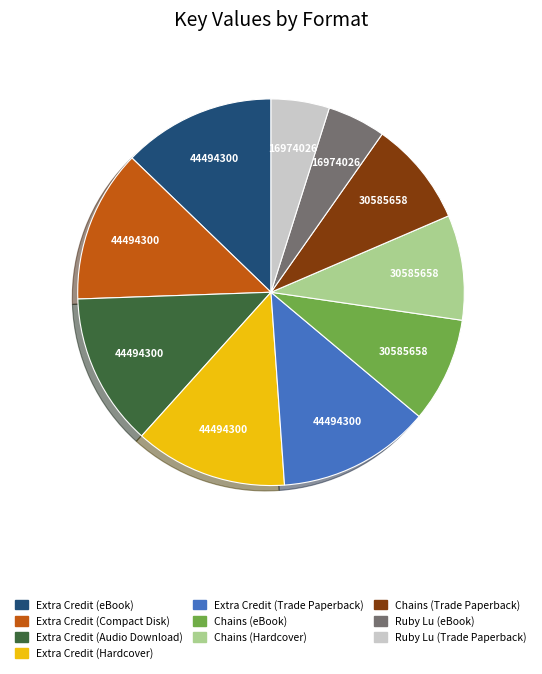

Which has a higher value, Chains (eBook) or Extra Credit (Compact Disk)?

Extra Credit (Compact Disk)